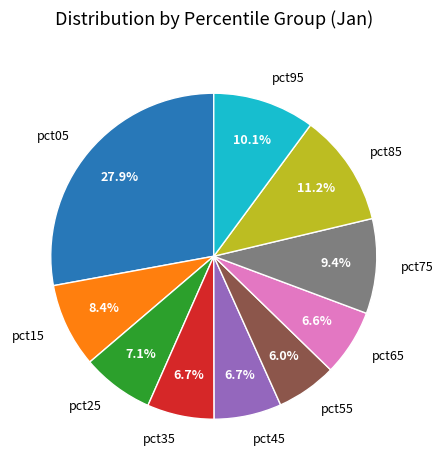

Which category has the biggest portion of the pie?

pct05